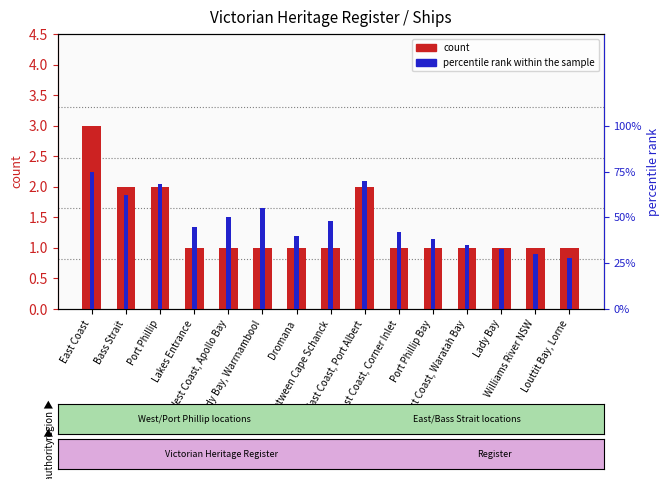

What is the value of the percentile rank within the sample bar at the 2nd from the left?

1.9